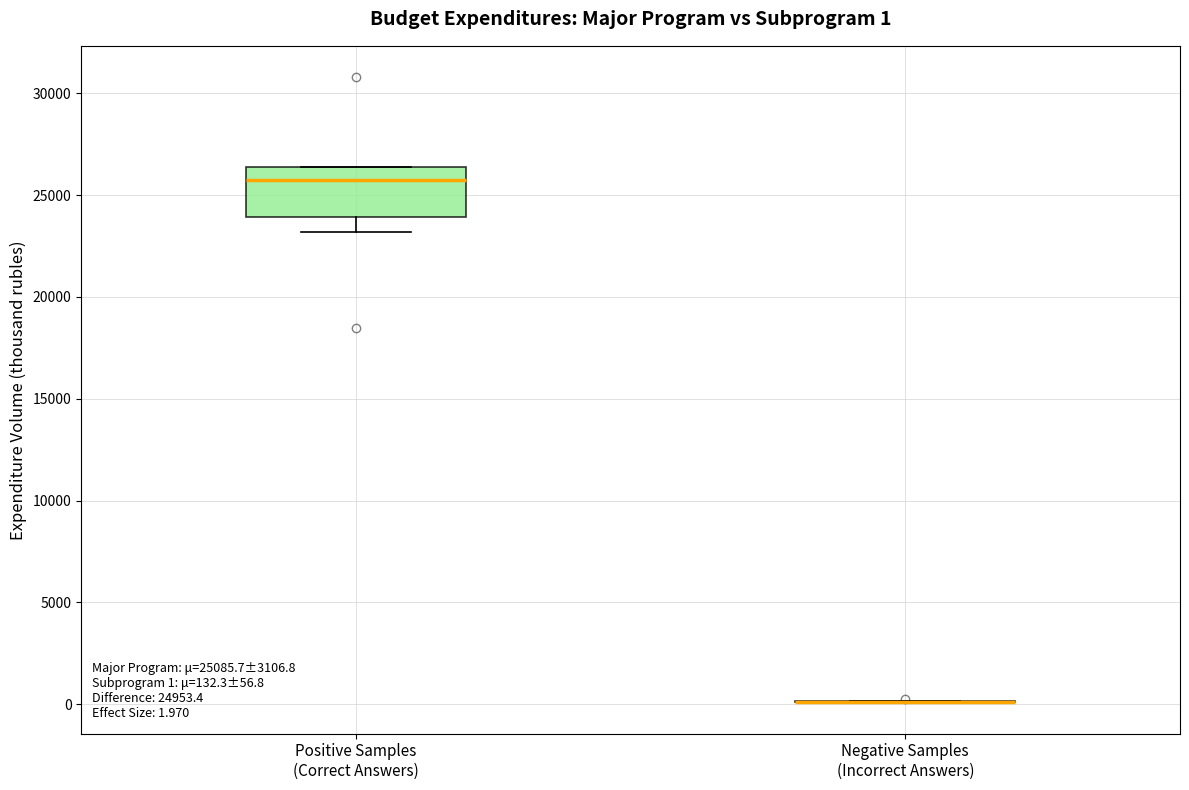

Which box is the tallest, from its lower edge to its upper edge?

Positive Samples (Correct Answers)